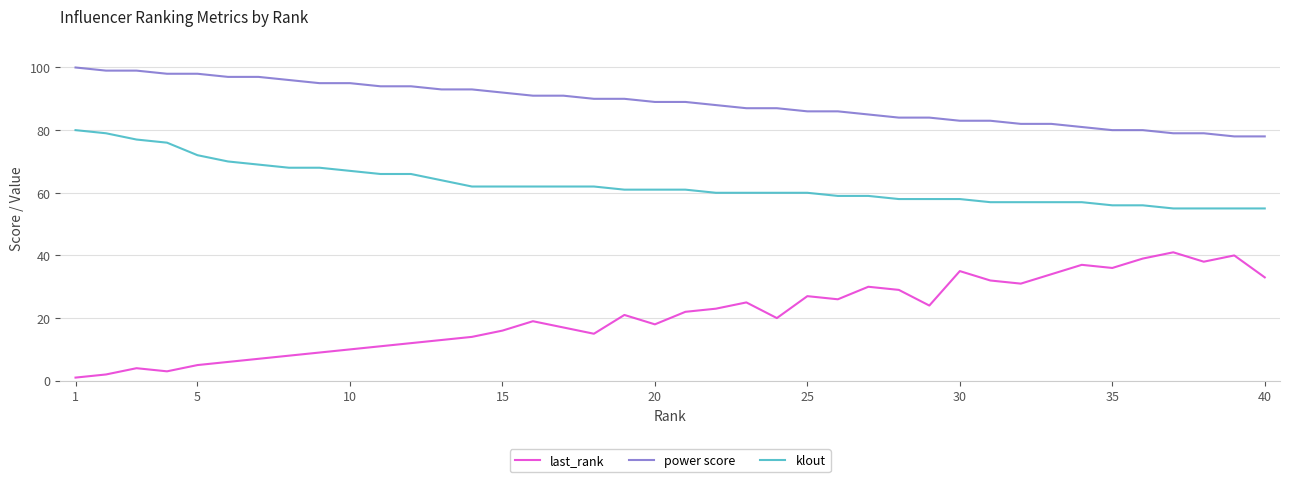

What is the minimum value for klout?

55